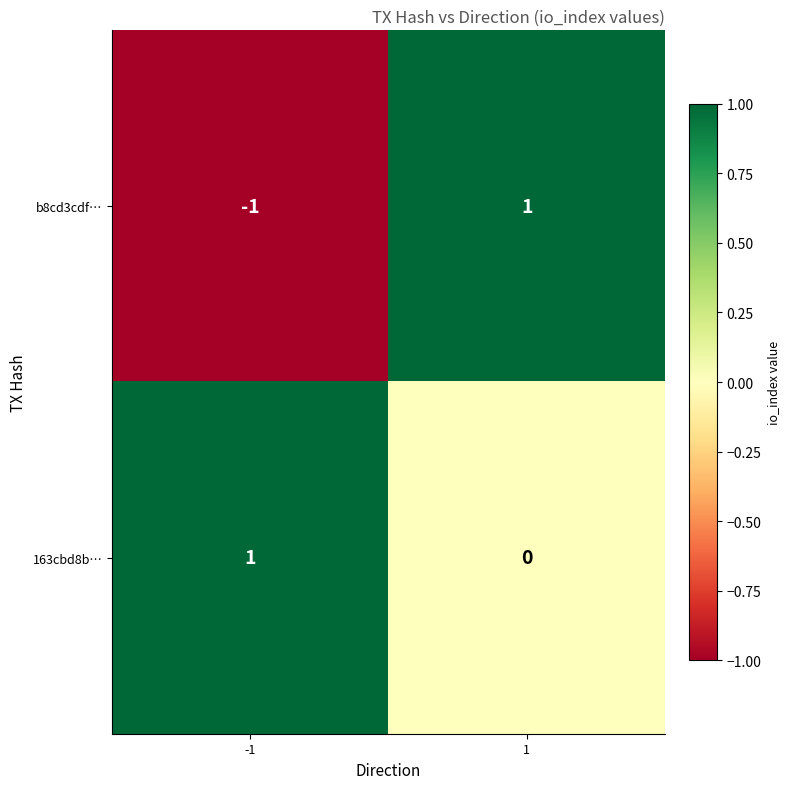

Reading left to right, list all the values displayed in this chart.

b8cd3cdf…: -1=-1	1=1
163cbd8b…: -1=1	1=0